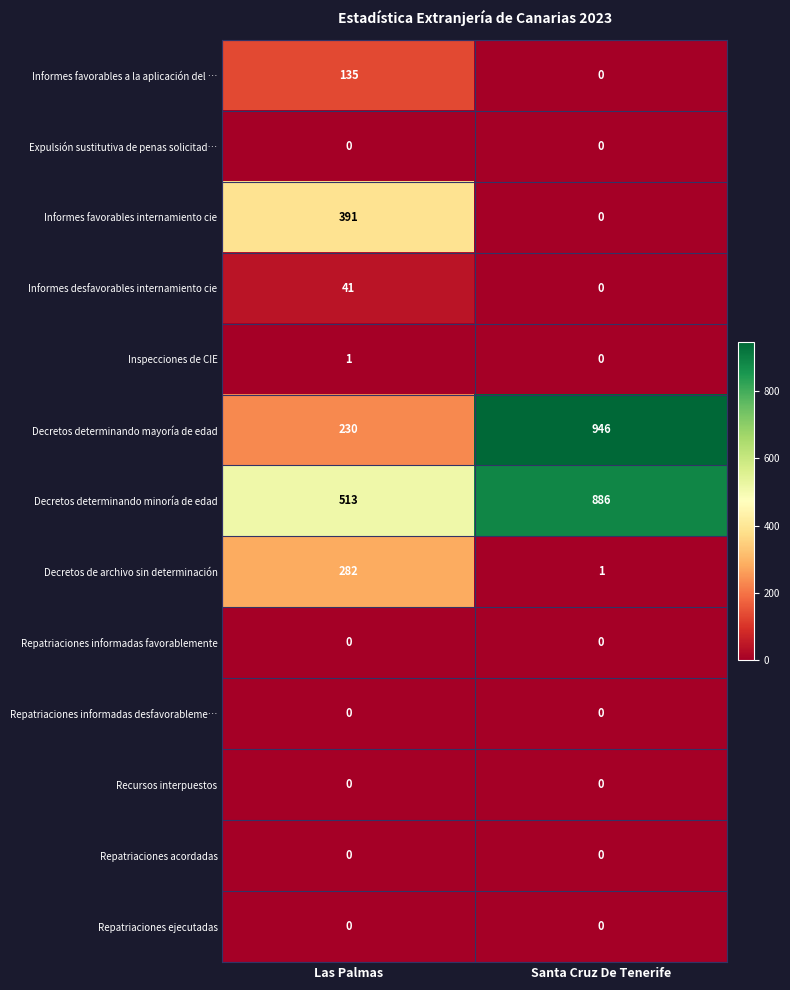

Reading right to left, extract all data points from this chart.

Informes favorables a la aplicación del …: 0	135
Expulsión sustitutiva de penas solicitad…: 0	0
Informes favorables internamiento cie: 0	391
Informes desfavorables internamiento cie: 0	41
Inspecciones de CIE: 0	1
Decretos determinando mayoría de edad: 946	230
Decretos determinando minoría de edad: 886	513
Decretos de archivo sin determinación: 1	282
Repatriaciones informadas favorablemente: 0	0
Repatriaciones informadas desfavorableme…: 0	0
Recursos interpuestos: 0	0
Repatriaciones acordadas: 0	0
Repatriaciones ejecutadas: 0	0